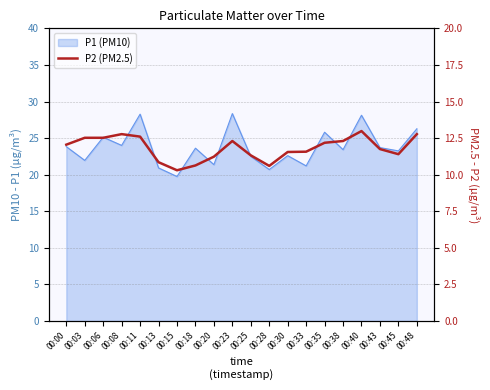

True or false: there are more than 1 points higher than both neighbors.

True